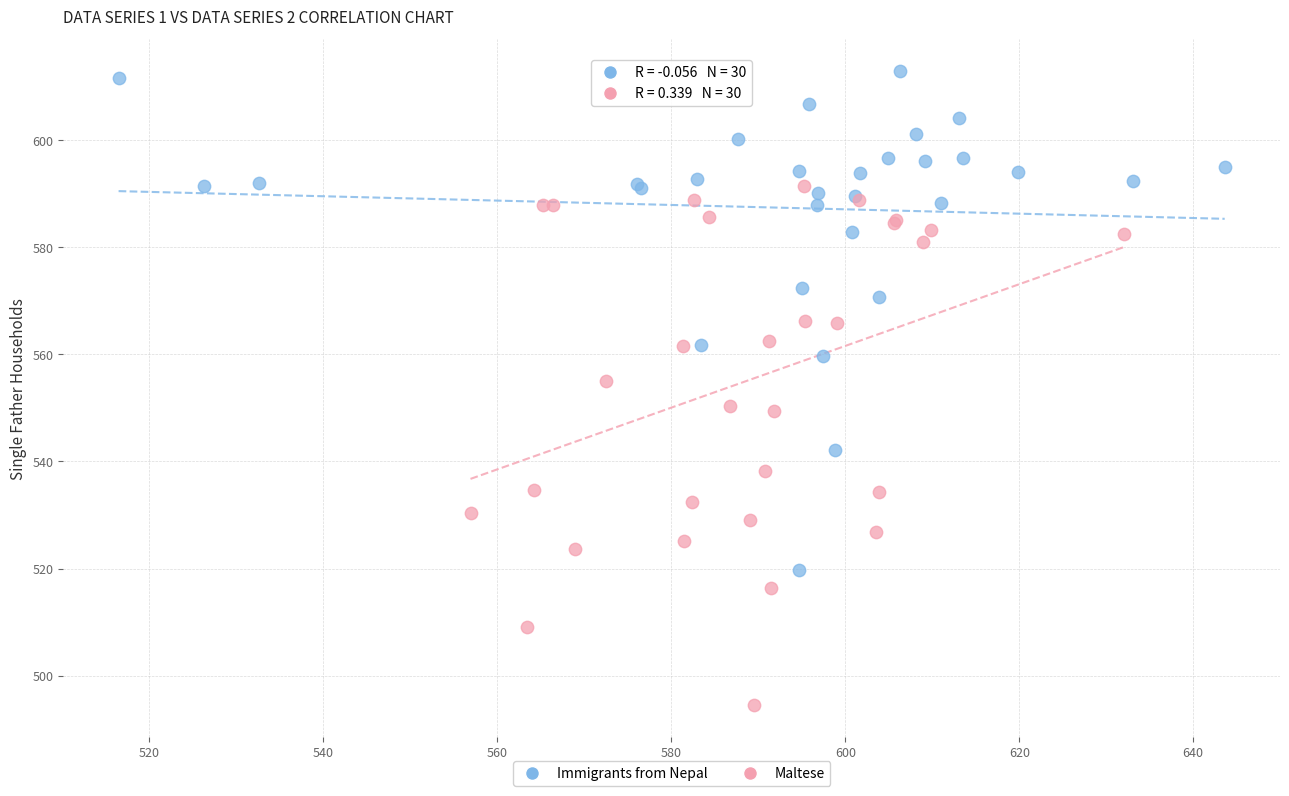

Which series contains the lowest Y value?

Maltese